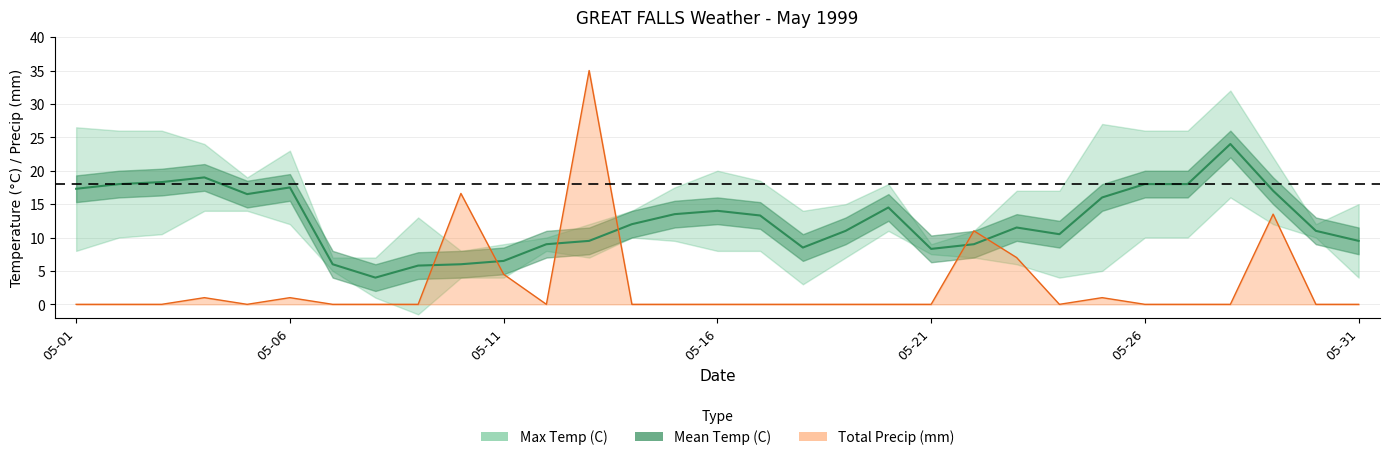

What is the change in value from 05-26 to 23?

-7.0